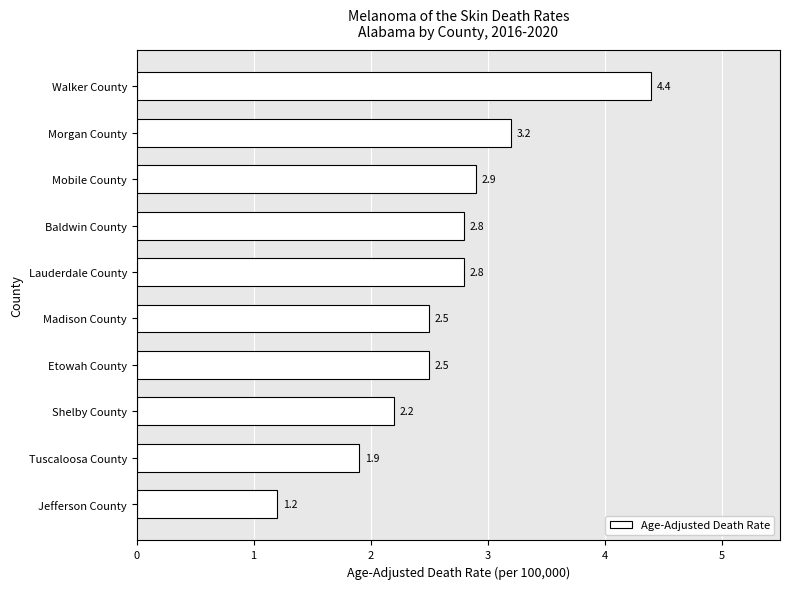

Which category has the highest value across all series?

Walker County